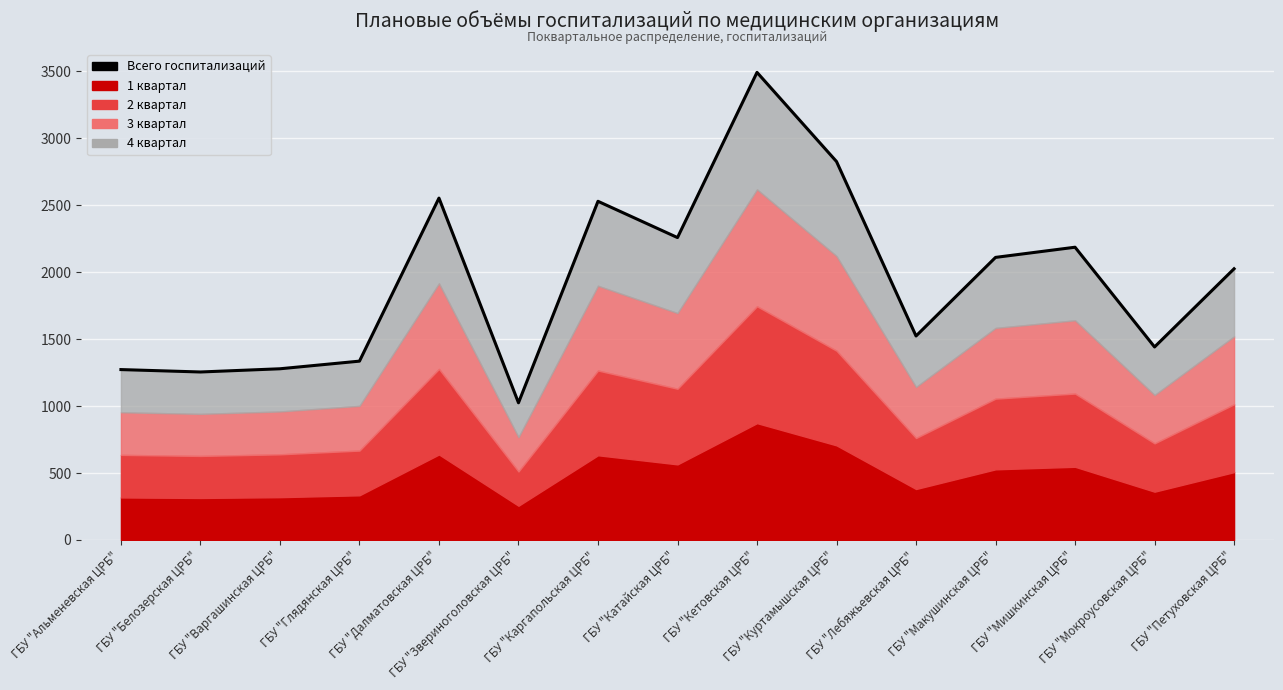

Which has a higher value, ГБУ "Далматовская ЦРБ" or ГБУ "Петуховская ЦРБ"?

ГБУ "Далматовская ЦРБ"